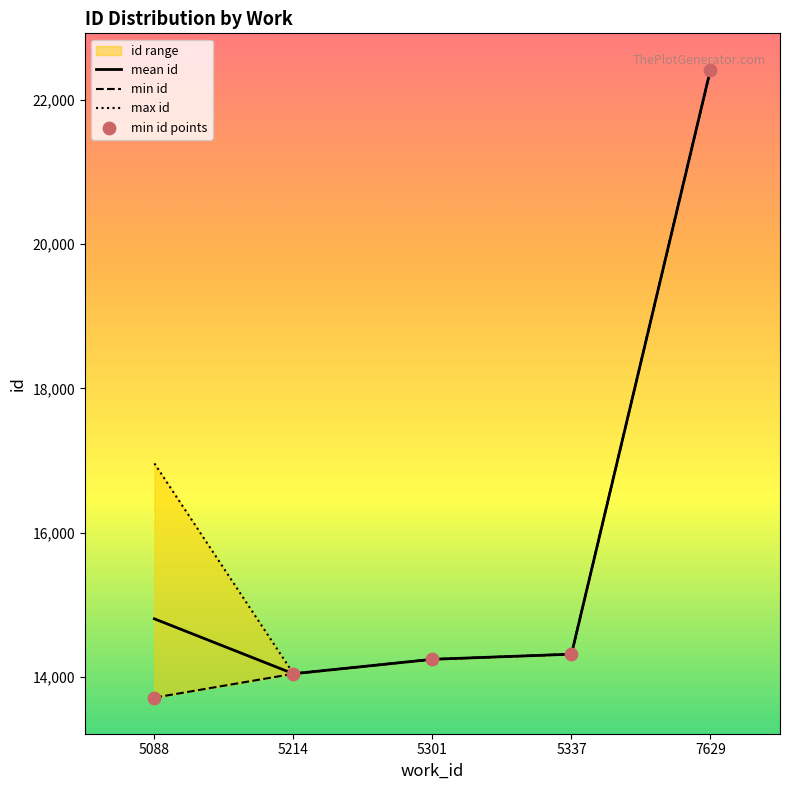

At how many categories does at least one series exceed 15130?

2